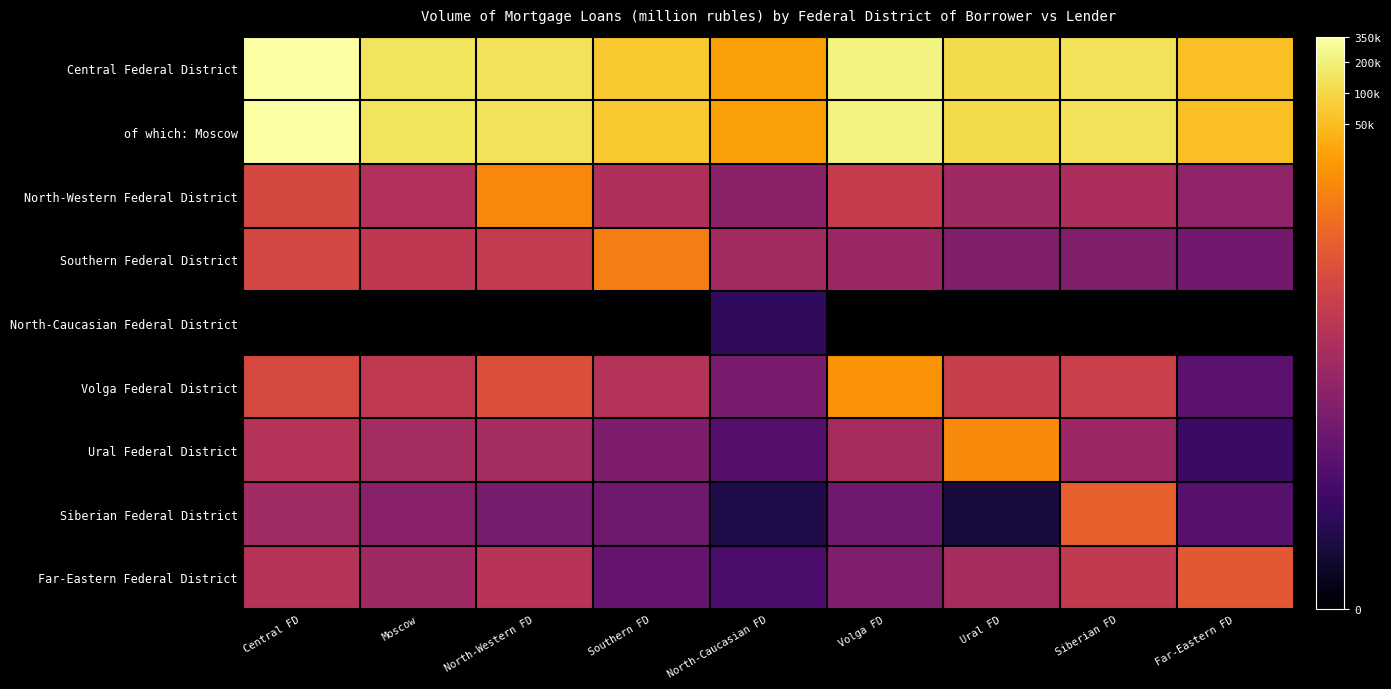

At which category is the sum across all series the highest?

Central FD